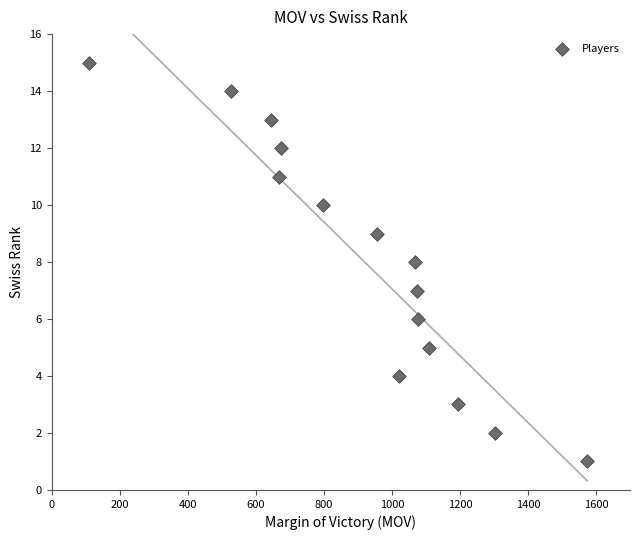

What is the range of X values (max minus min)?

1464